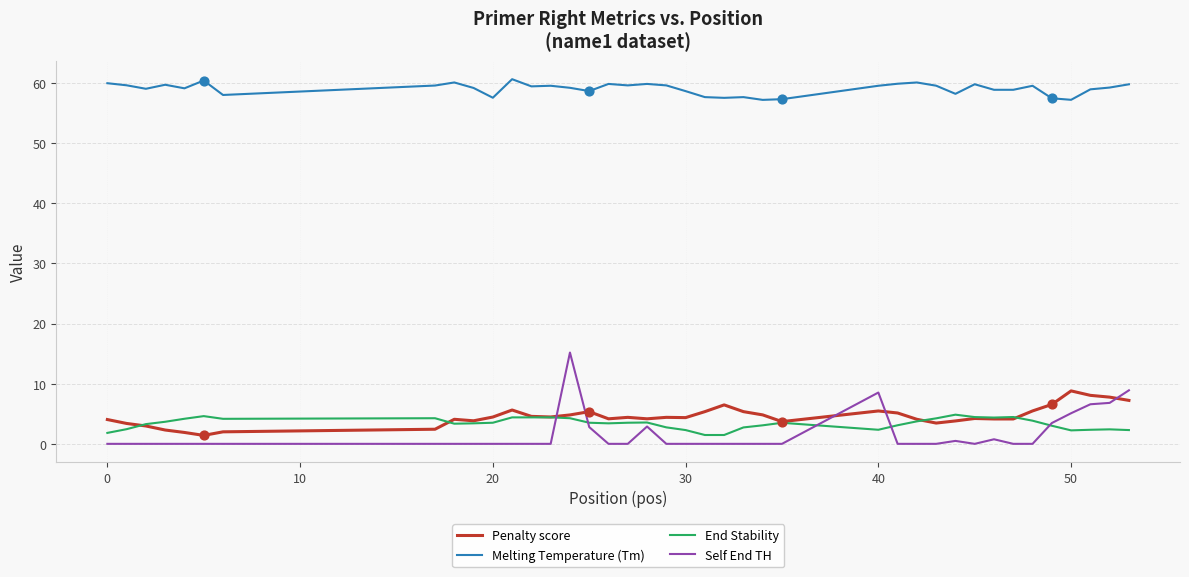

What is the minimum value for End Stability?

1.5